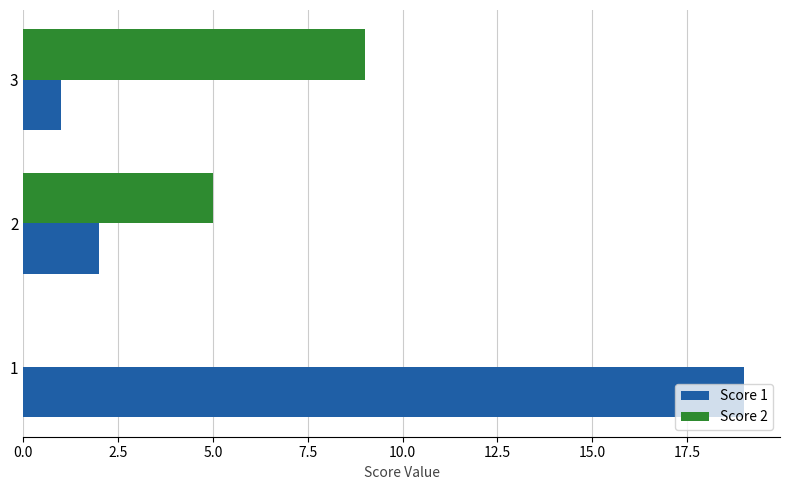

Is it true that Score 1 equals 26 at 1?

False